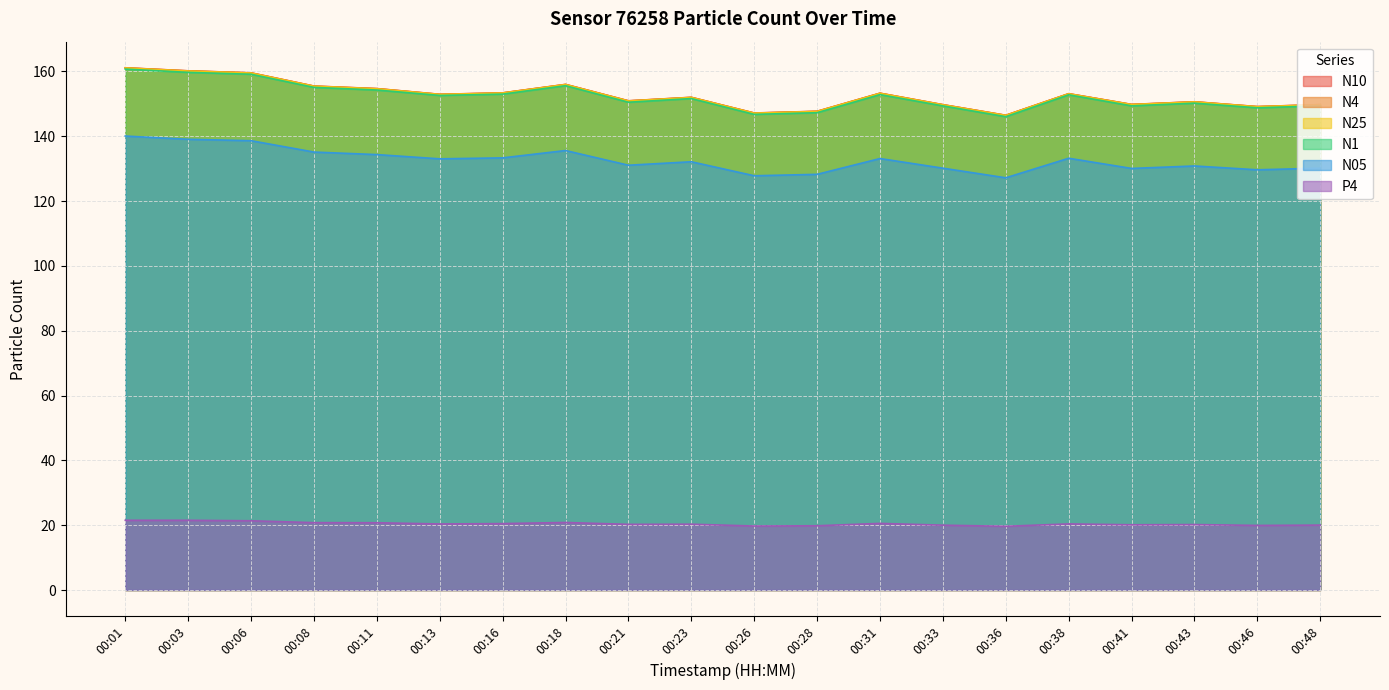

True or false: N05 and N25 cross at least once.

False